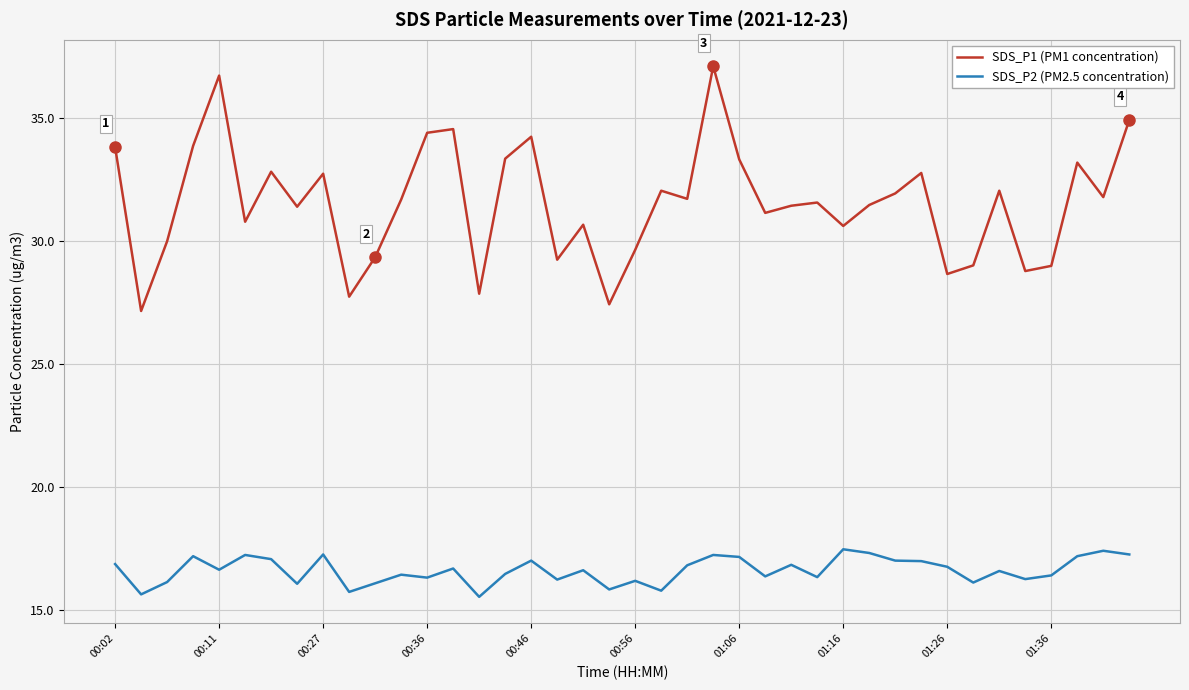

True or false: SDS_P2 (PM2.5 concentration) and SDS_P1 (PM1 concentration) intersect in this chart.

False